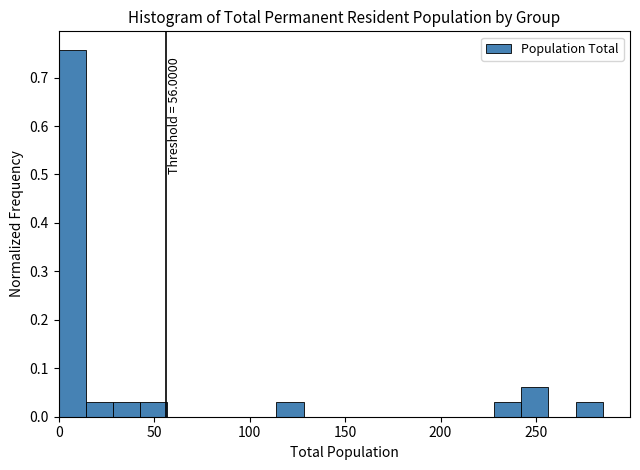

Around what value on the x-axis is the tallest bar? Give the approximate position of its centre, as read against the axis.

5